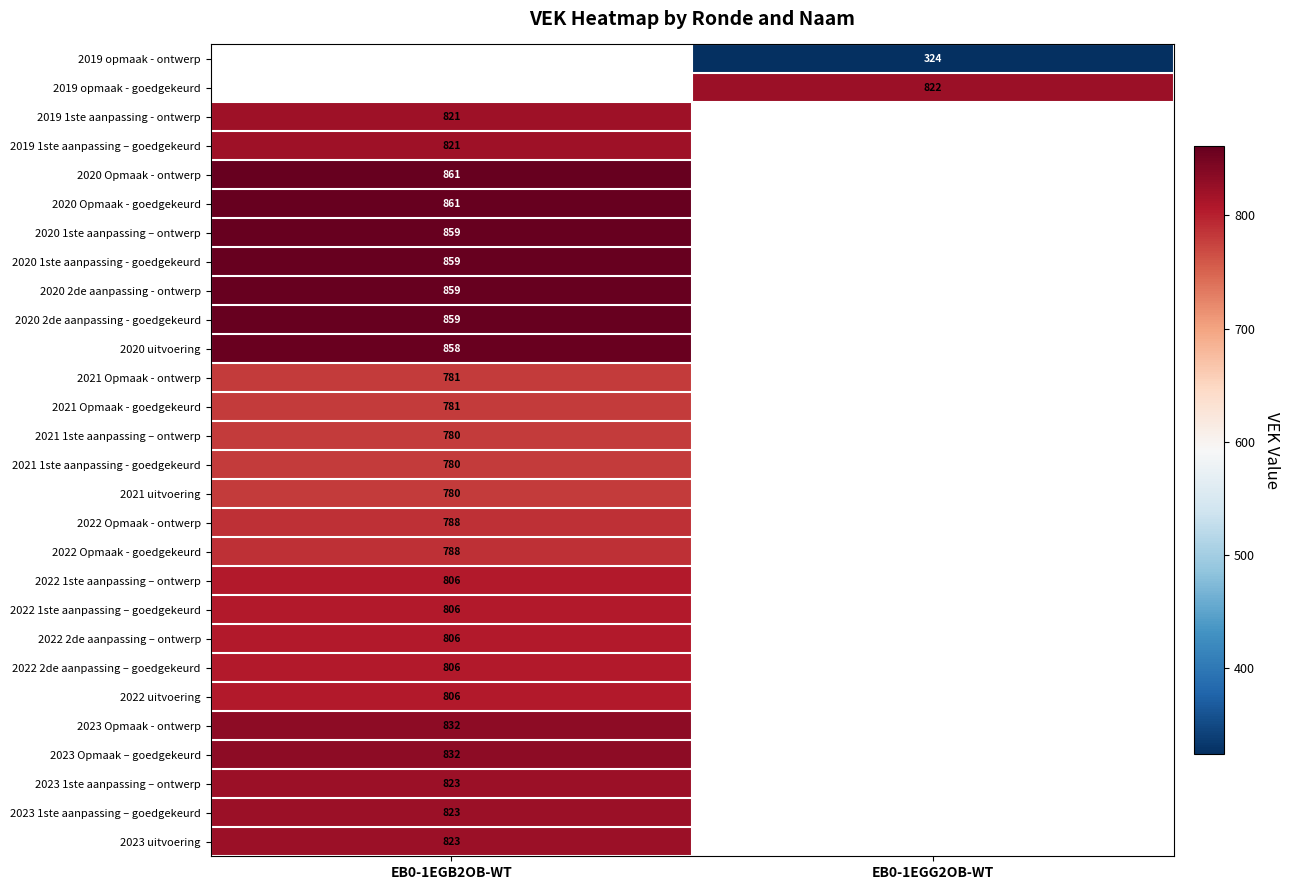

The value of 2020 Opmaak - ontwerp at EB0-1EGB2OB-WT is 861. True or false?

True